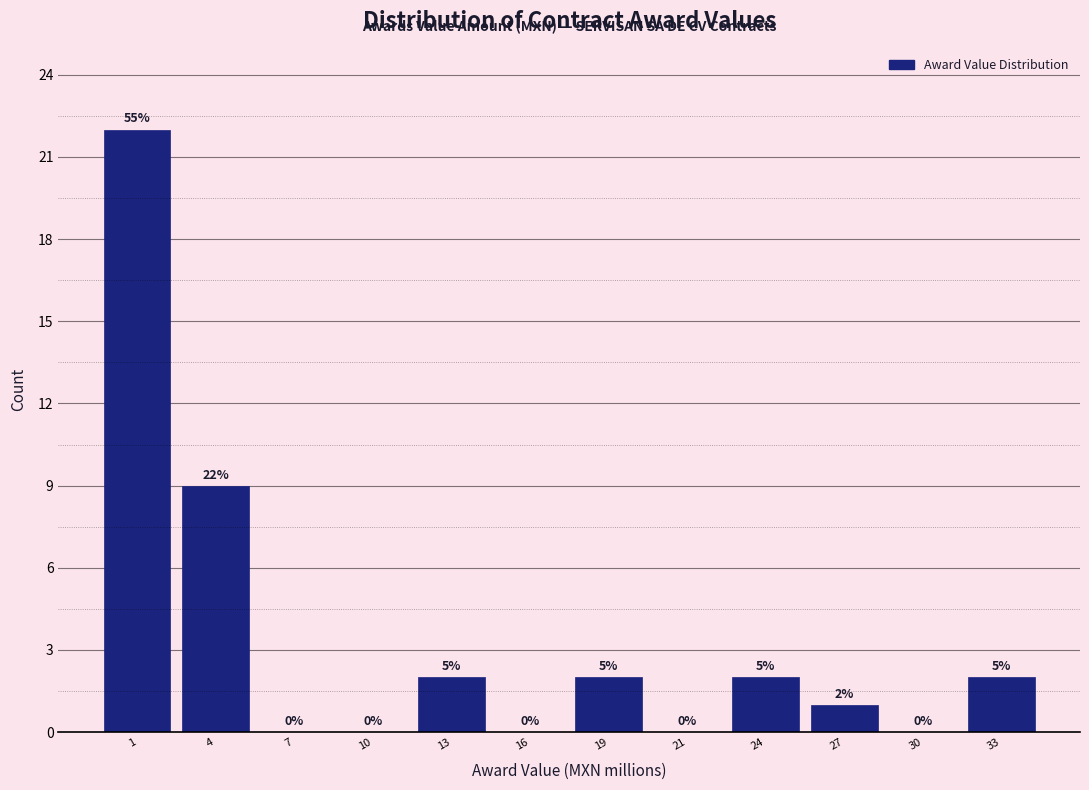

Reading left to right, list all the values displayed in this chart.

1=22	4=9	7=0	10=0	13=2	16=0	19=2	21=0	24=2	27=1	30=0	33=2